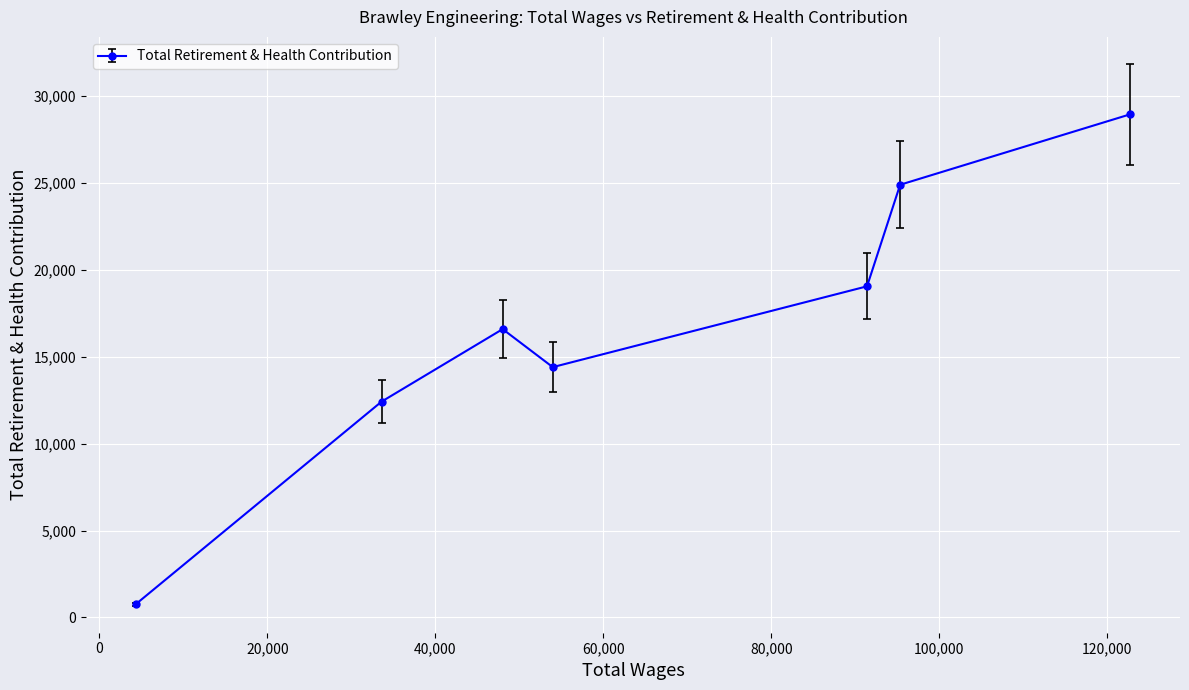

What is the average value?

16721